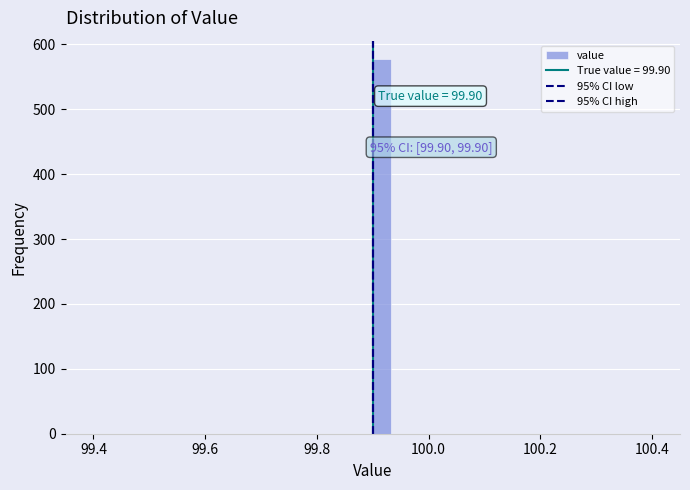

Around what value on the x-axis is the tallest bar? Give the approximate position of its centre, as read against the axis.

99.92